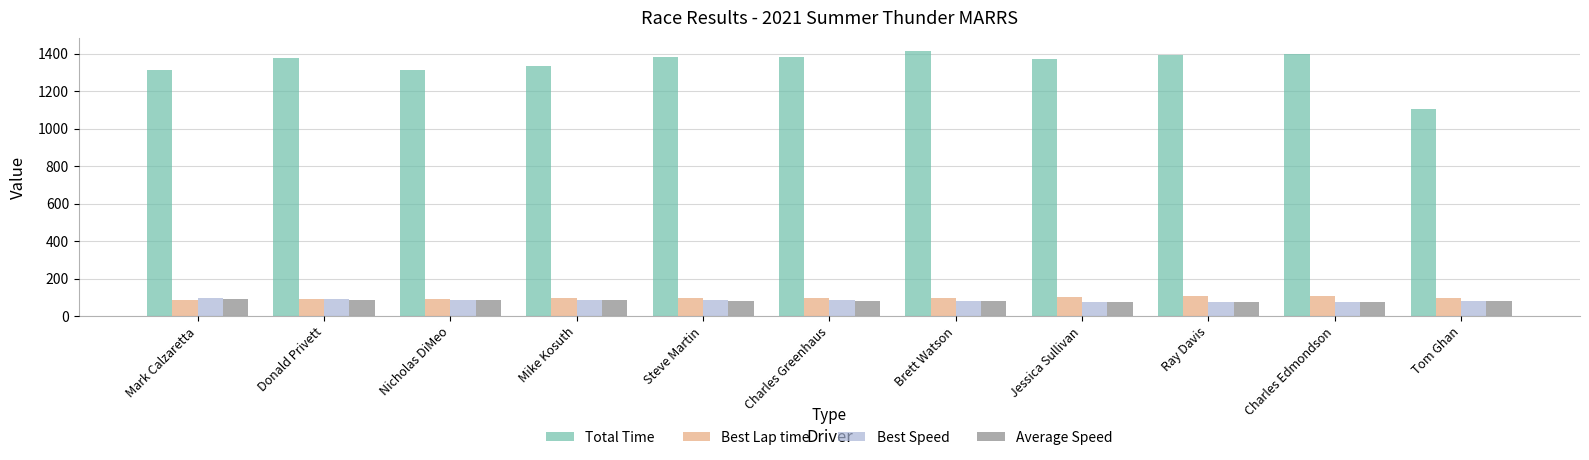

Does the chart contain any negative values?

No